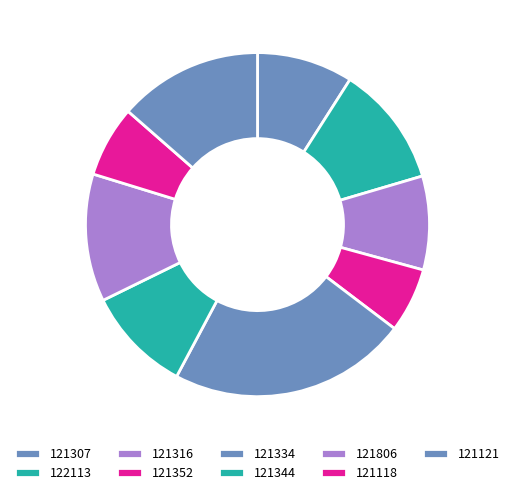

How many segments does this pie chart have?

9